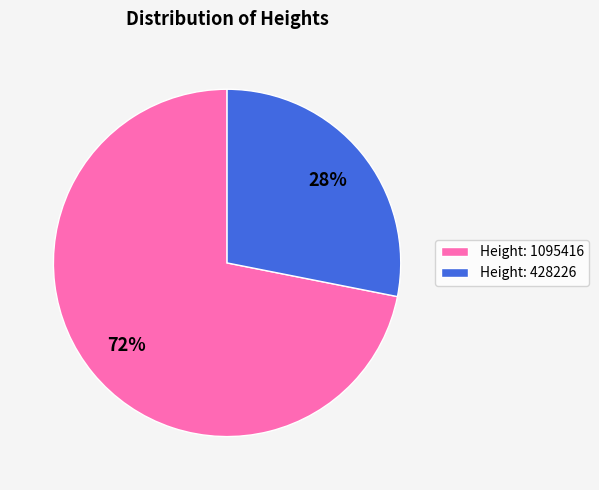

To the nearest percent, what is the difference between the Height: 1095416 and Height: 428226 slice percentages?

44%